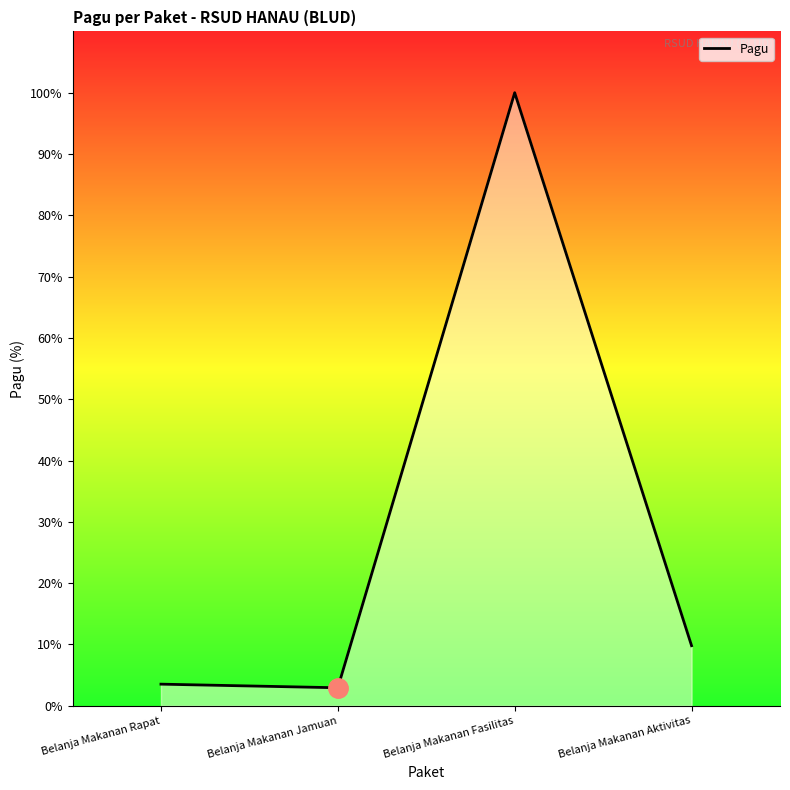

Rank the categories by value from lowest to highest.

Belanja Makanan Jamuan, Belanja Makanan Rapat, Belanja Makanan Aktivitas, Belanja Makanan Fasilitas